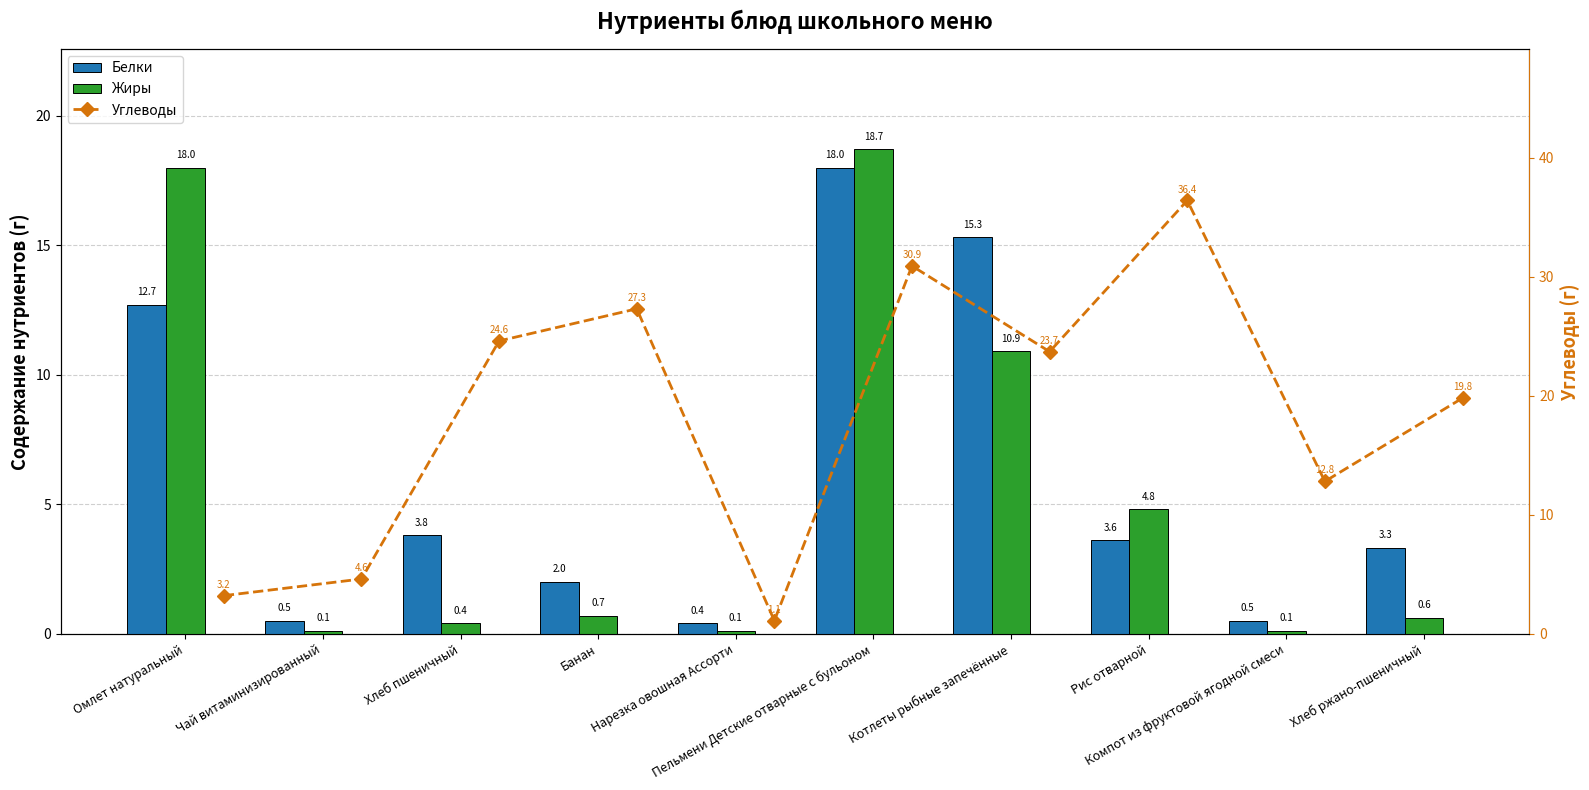

Which category has the highest value across all series?

Рис отварной